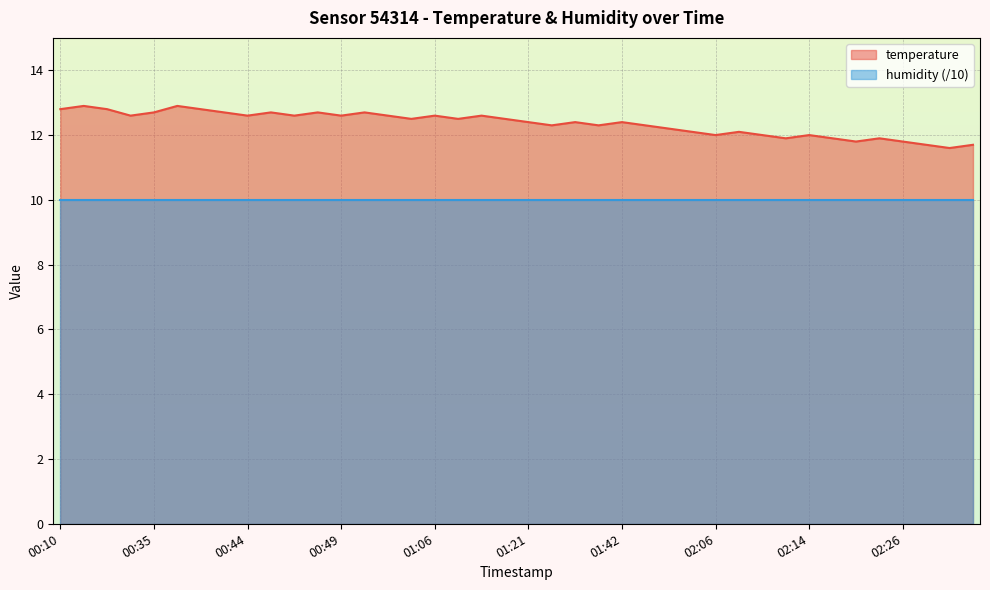

Does the chart display data point markers on the line(s)?

No